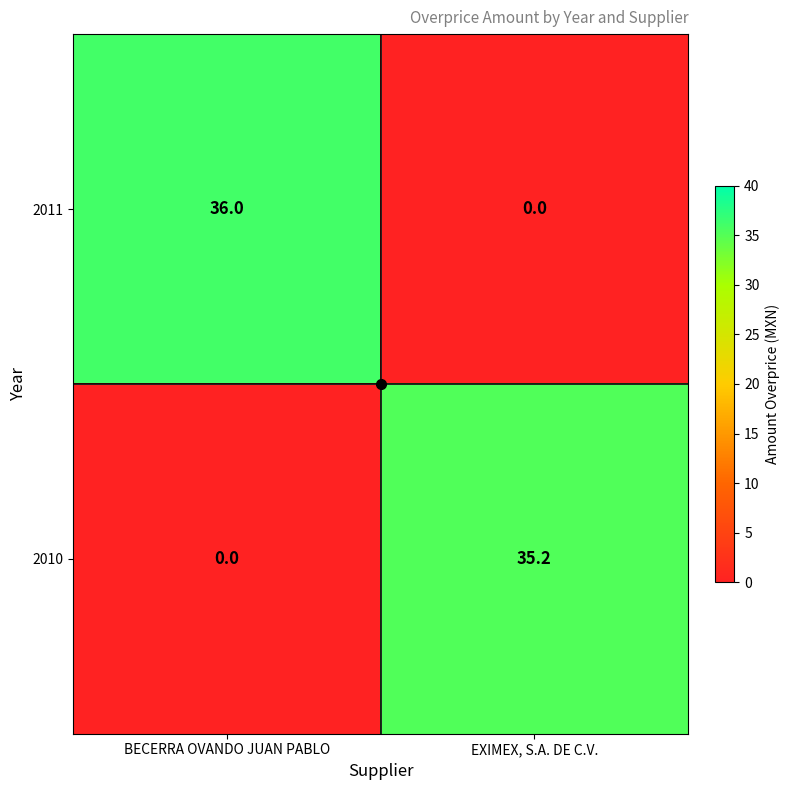

What is the difference between the maximum and minimum values in the 2011 series?

36.0